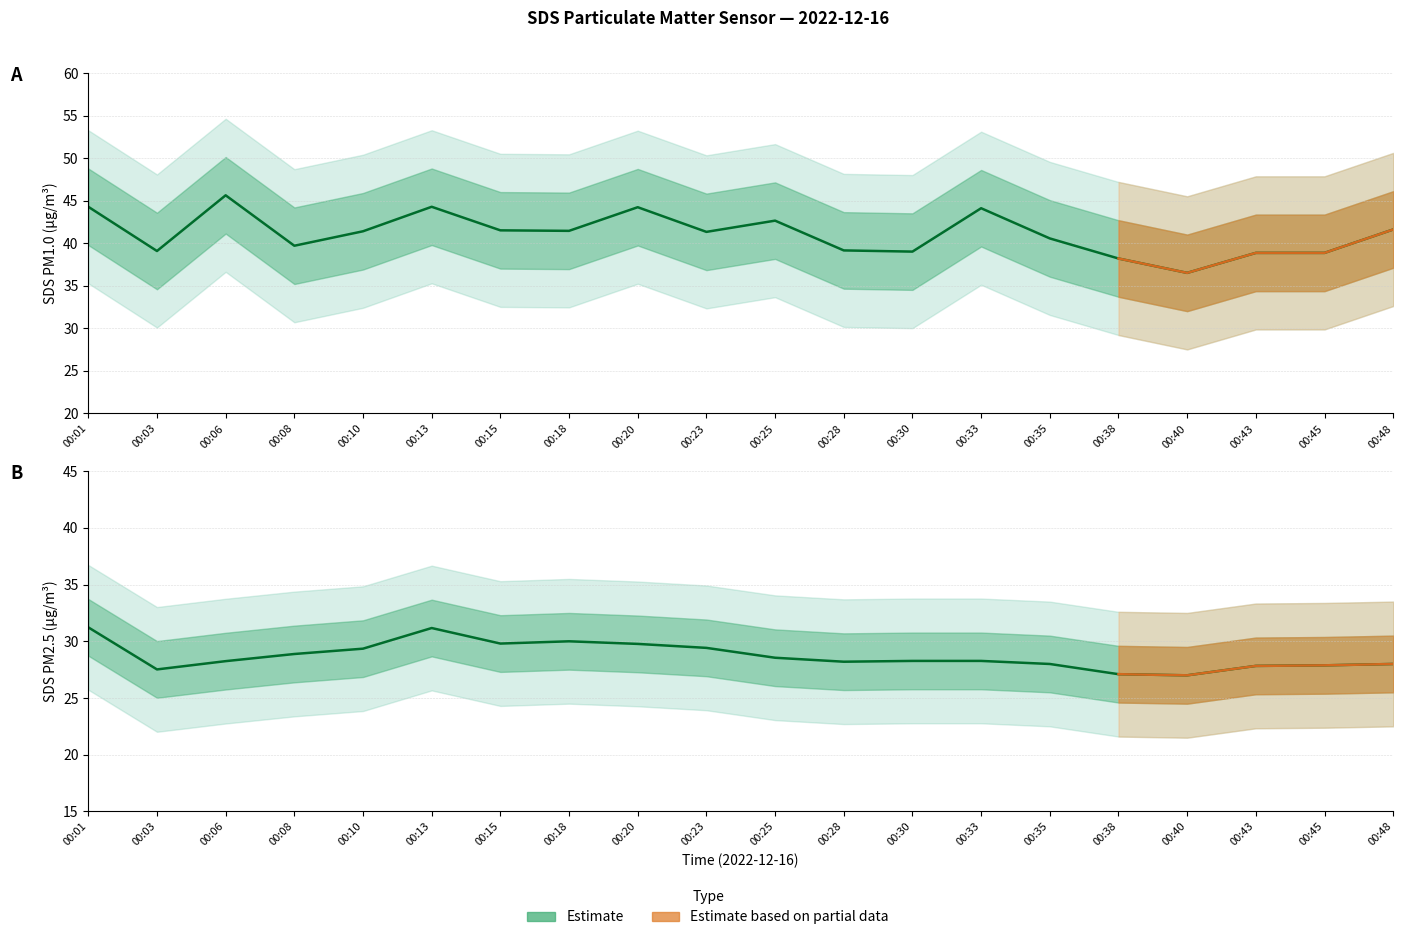

Between 00:35 and 00:48, which series saw the biggest shift?

SDS_P1